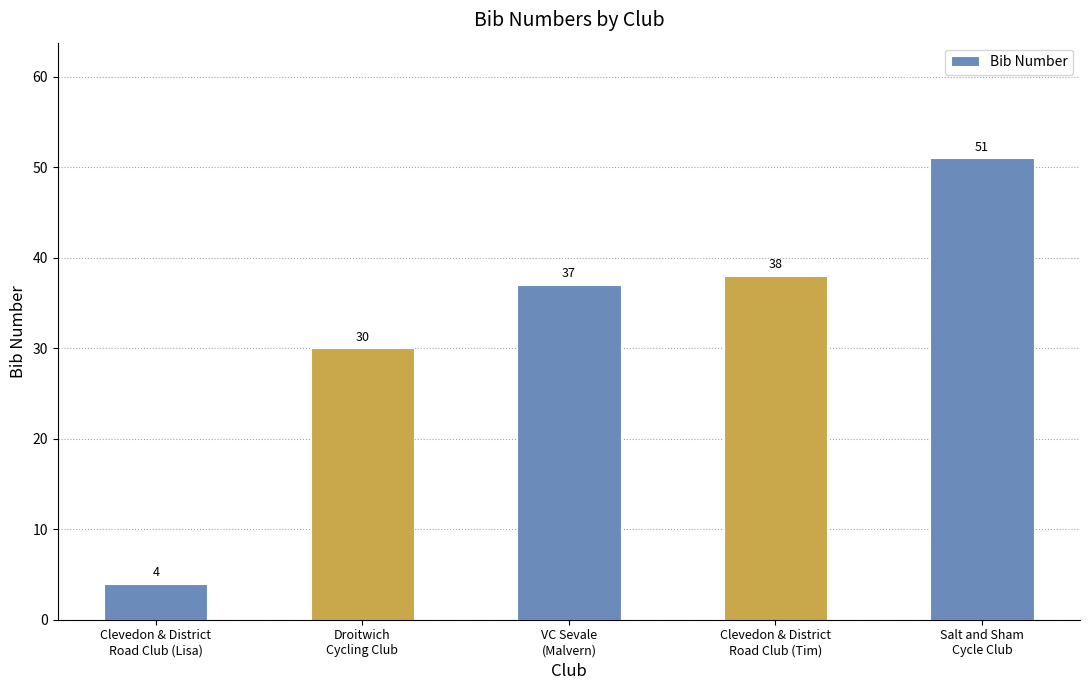

Reading left to right, extract all data points from this chart.

4	30	37	38	51